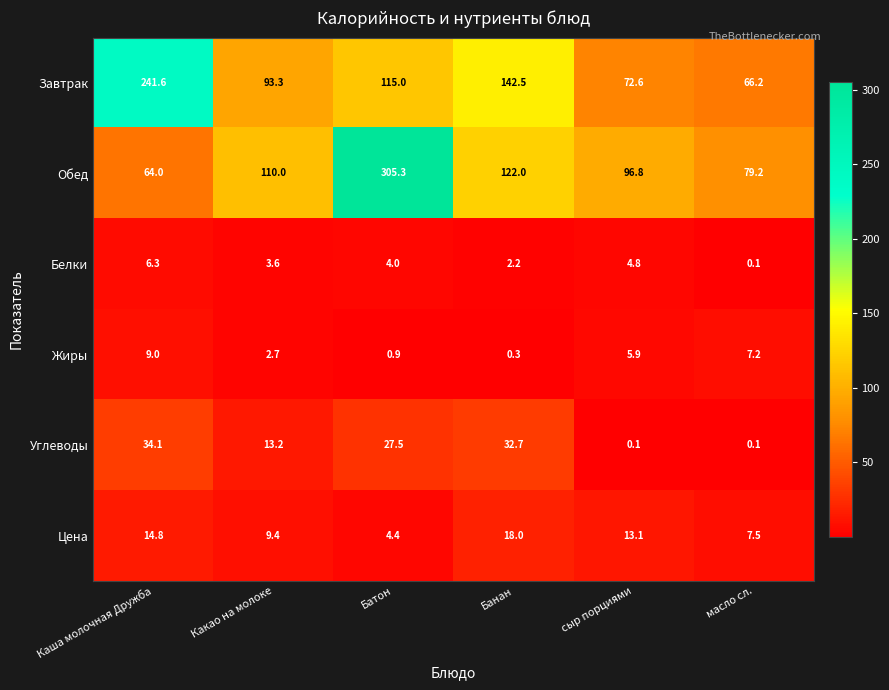

At which label is Обед closest to 184?

Банан